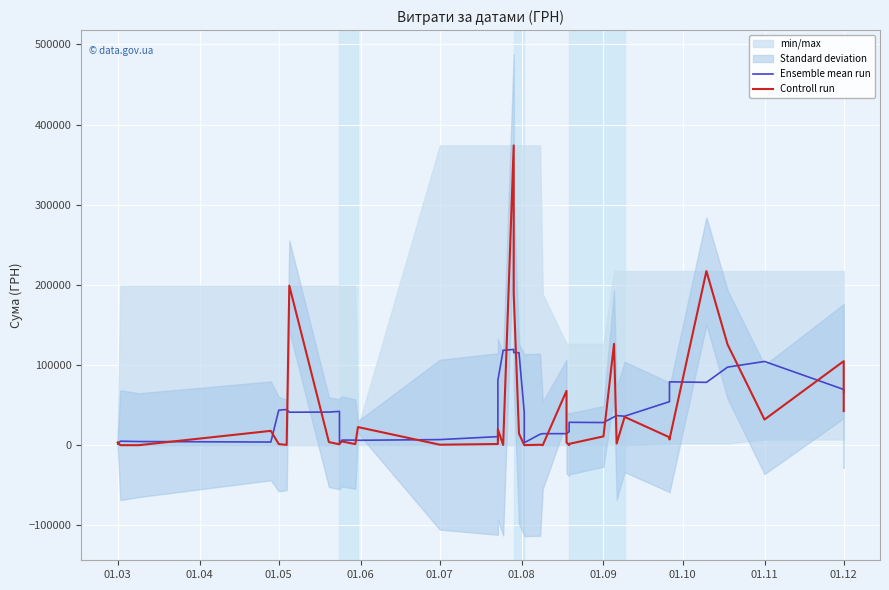

What is the value of the Controll run point at the 26th from the left?

67829.0